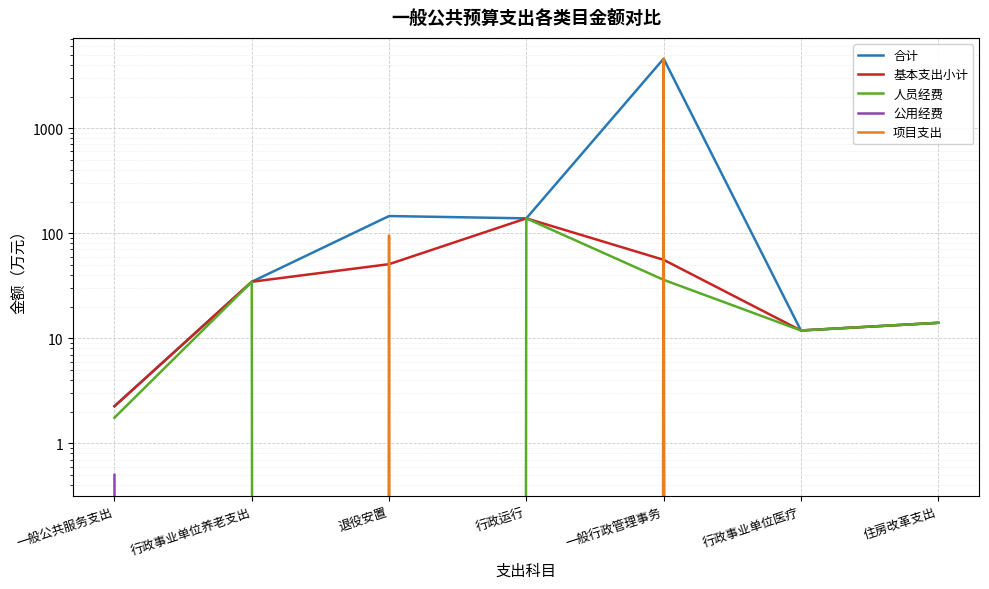

Reading left to right, list all the values displayed in this chart.

合计: 一般公共服务支出=2.3	行政事业单位养老支出=34.5	退役安置=145.8	行政运行=138.5	一般行政管理事务=4587.4	行政事业单位医疗=11.9	住房改革支出=14.0
基本支出小计: 一般公共服务支出=2.3	行政事业单位养老支出=34.5	退役安置=50.8	行政运行=138.5	一般行政管理事务=55.8	行政事业单位医疗=11.9	住房改革支出=14.0
人员经费: 一般公共服务支出=1.8	行政事业单位养老支出=34.5	退役安置=0.0	行政运行=138.5	一般行政管理事务=36.0	行政事业单位医疗=11.9	住房改革支出=14.0
公用经费: 一般公共服务支出=0.5	行政事业单位养老支出=0.0	退役安置=0.0	行政运行=0.0	一般行政管理事务=19.8	行政事业单位医疗=0.0	住房改革支出=0.0
项目支出: 一般公共服务支出=0.0	行政事业单位养老支出=0.0	退役安置=95.0	行政运行=0.0	一般行政管理事务=4531.6	行政事业单位医疗=0.0	住房改革支出=0.0